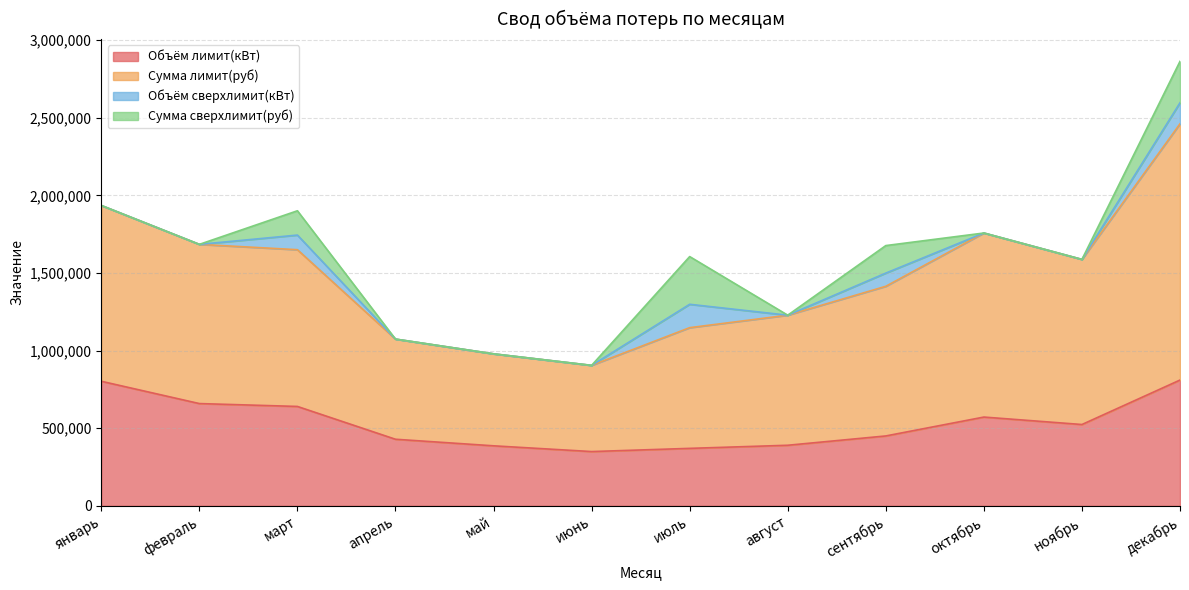

In Объём лимит(кВт), how many points are higher than both neighbors (excluding endpoints)?

1